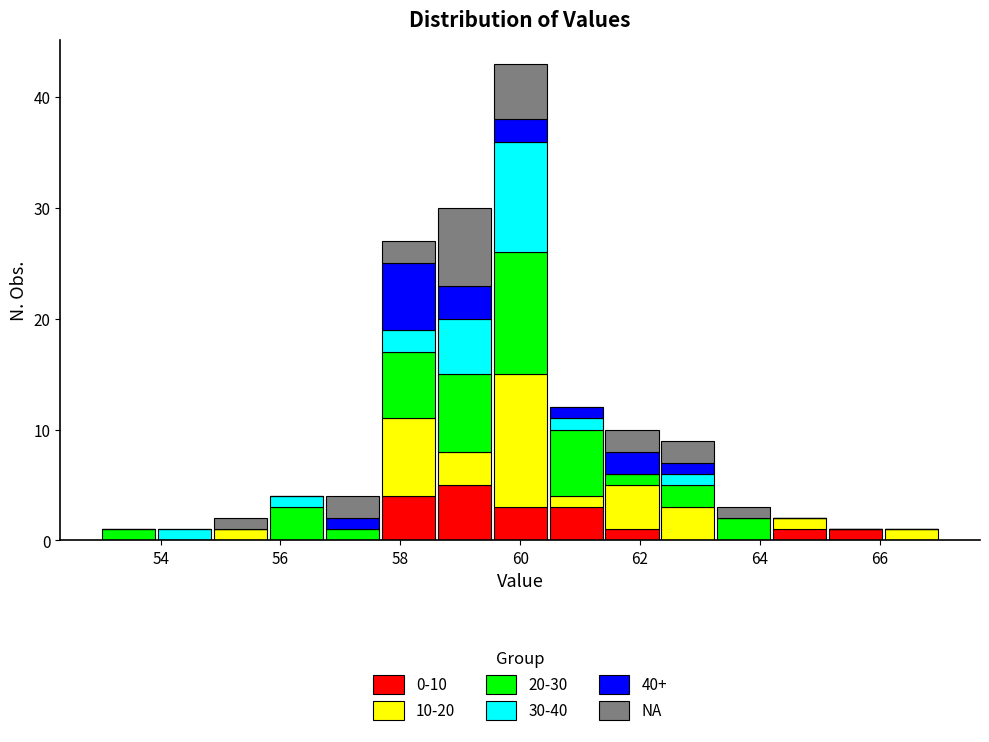

Which range on the x-axis has the tallest stacked bar (by total height)?

59.6 to 60.4